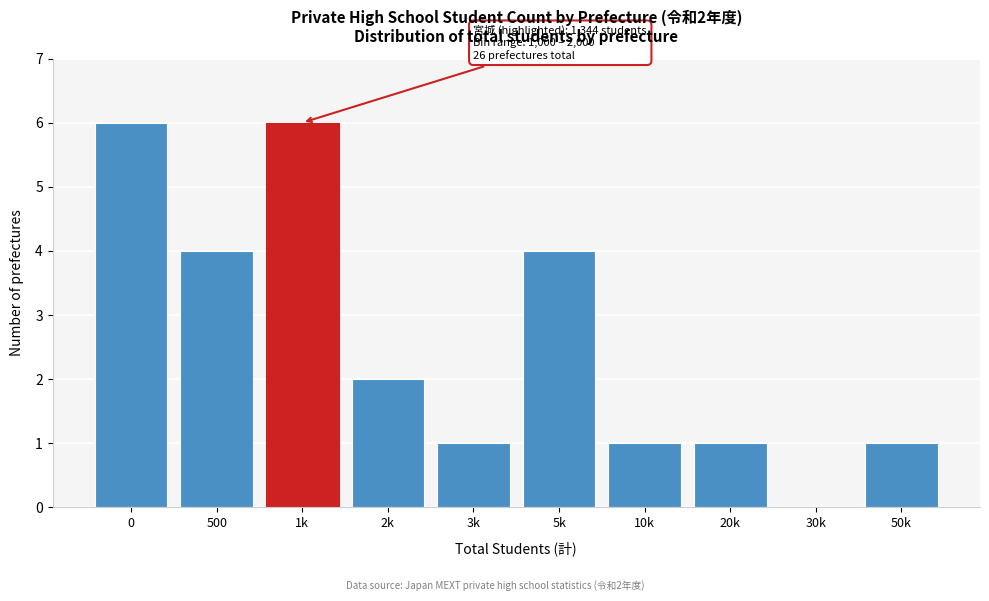

Reading left to right, extract all data points from this chart.

0=6	500=4	1k=6	2k=2	3k=1	5k=4	10k=1	20k=1	30k=0	50k=1